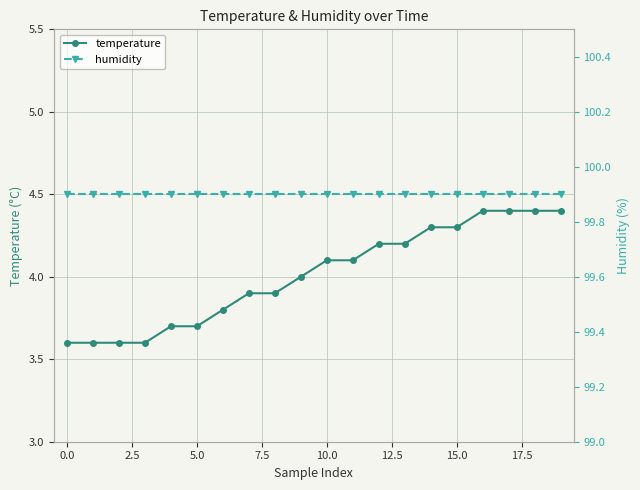

True or false: temperature has a value of 3.6 at 0.0.

True